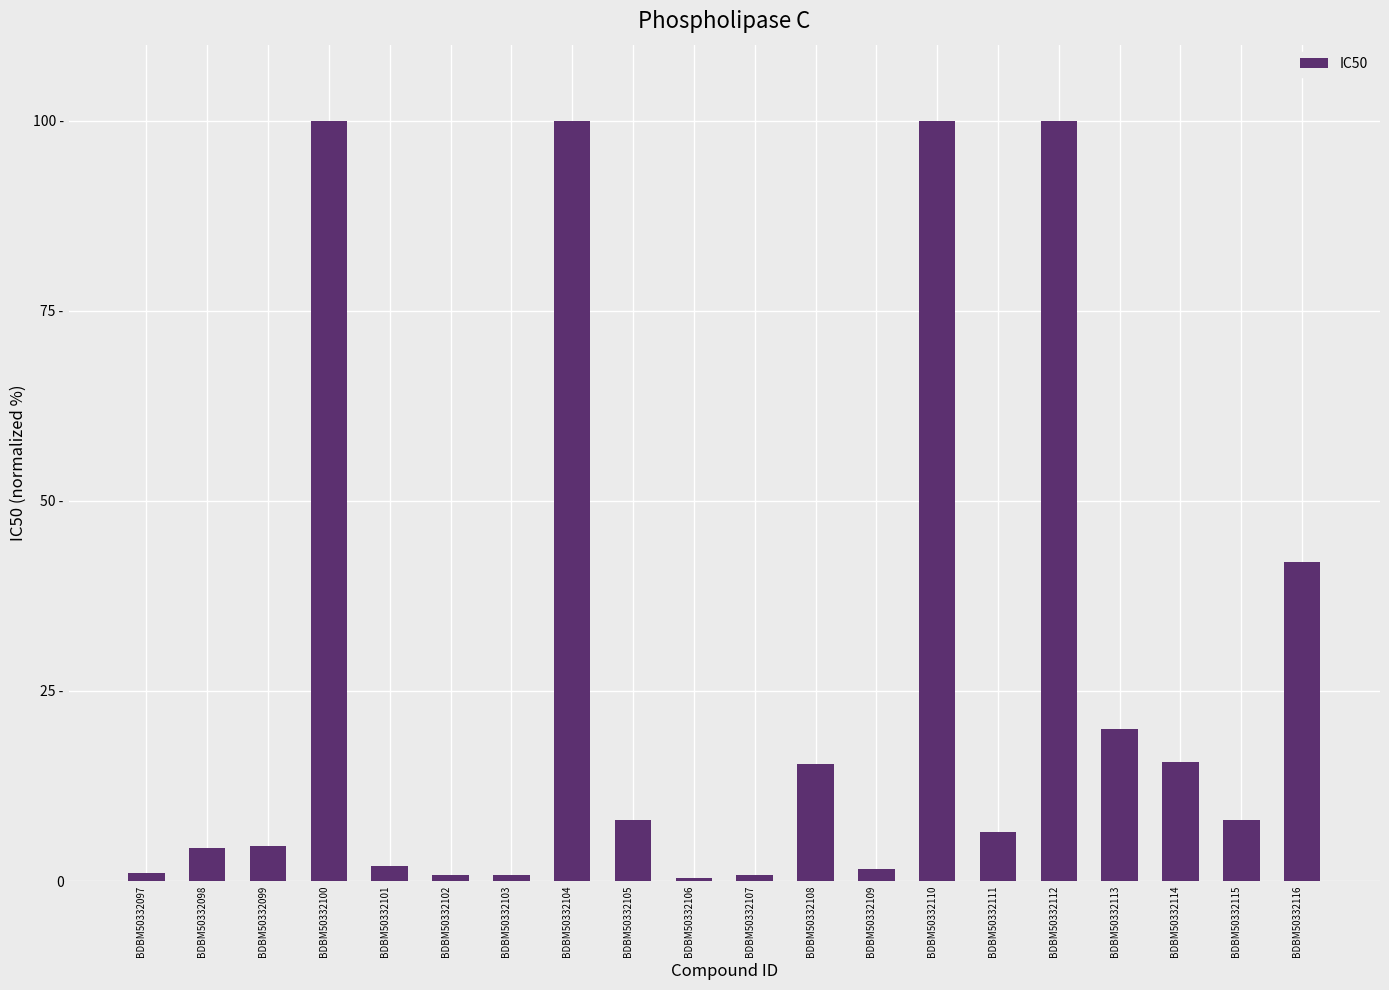

List the labels in order of value, smallest first.

BDBM50332106, BDBM50332102, BDBM50332103, BDBM50332107, BDBM50332097, BDBM50332109, BDBM50332101, BDBM50332098, BDBM50332099, BDBM50332111, BDBM50332105, BDBM50332115, BDBM50332108, BDBM50332114, BDBM50332113, BDBM50332116, BDBM50332100, BDBM50332104, BDBM50332110, BDBM50332112